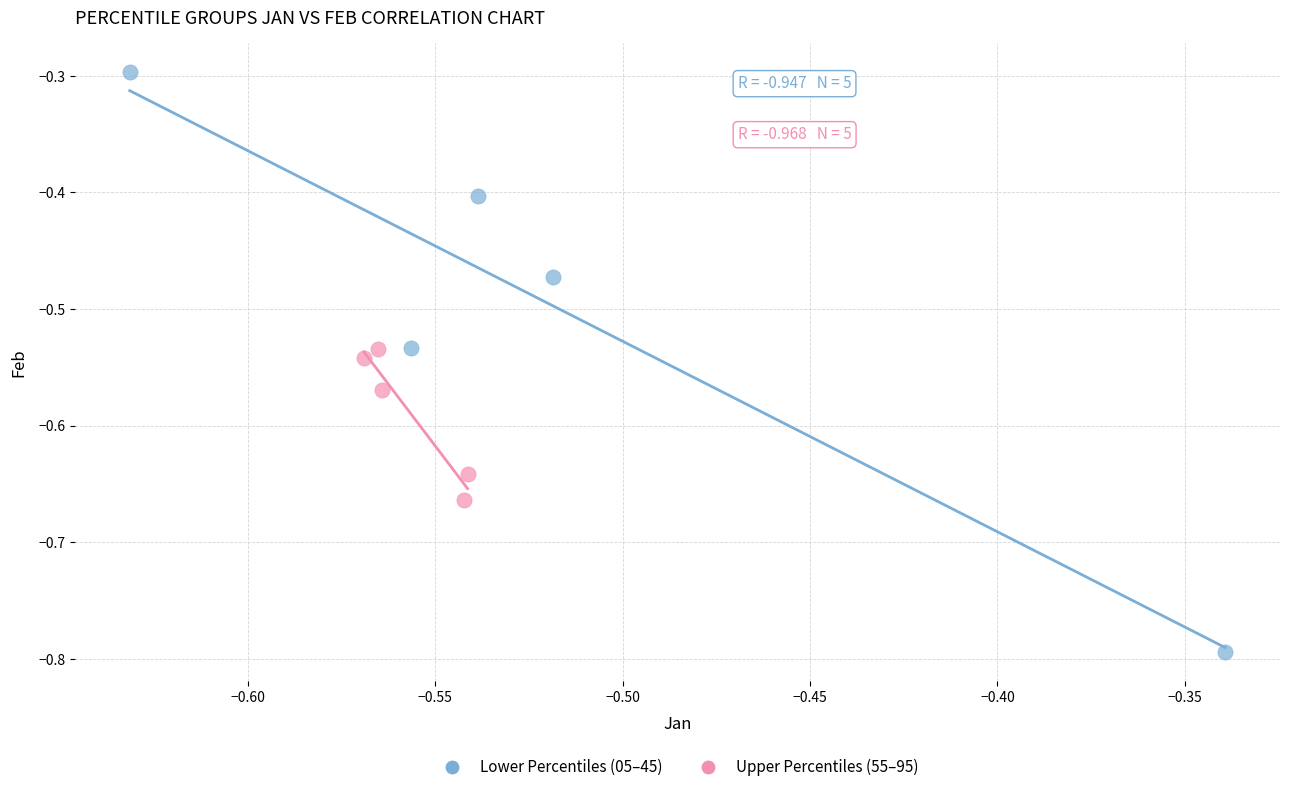

Which series has the largest Y range (max minus min)?

Lower Percentiles (05–45)